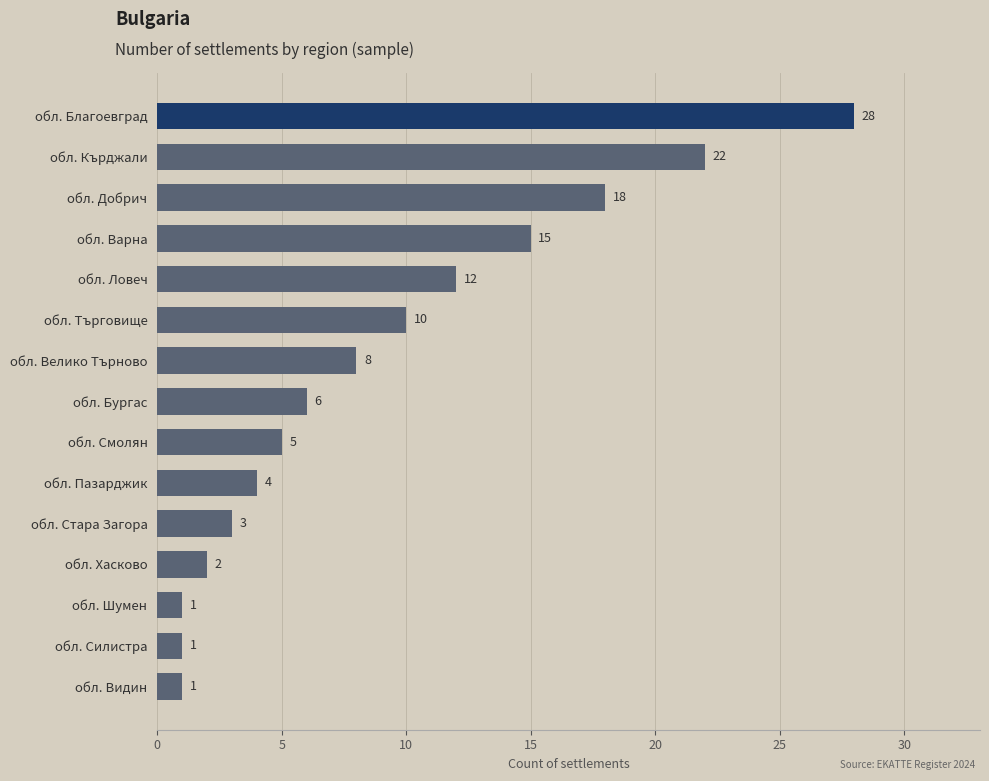

Between обл. Ловеч and обл. Велико Търново, which is larger?

обл. Ловеч